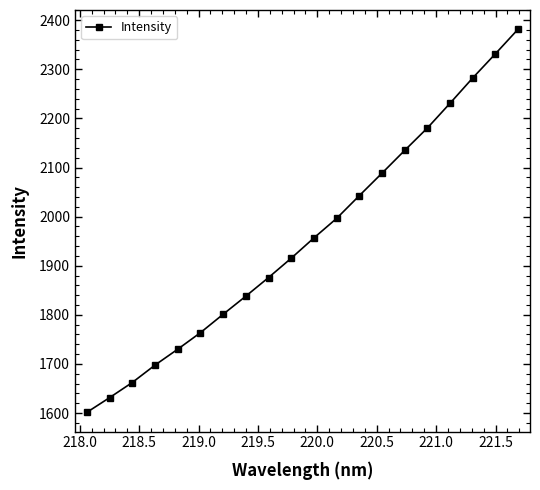

How many data points are less than 1956?

10